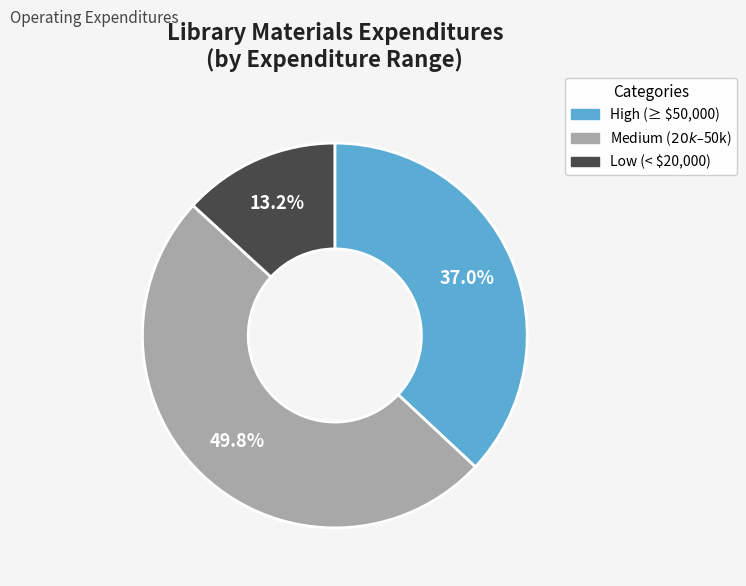

How many segments does this pie chart have?

3